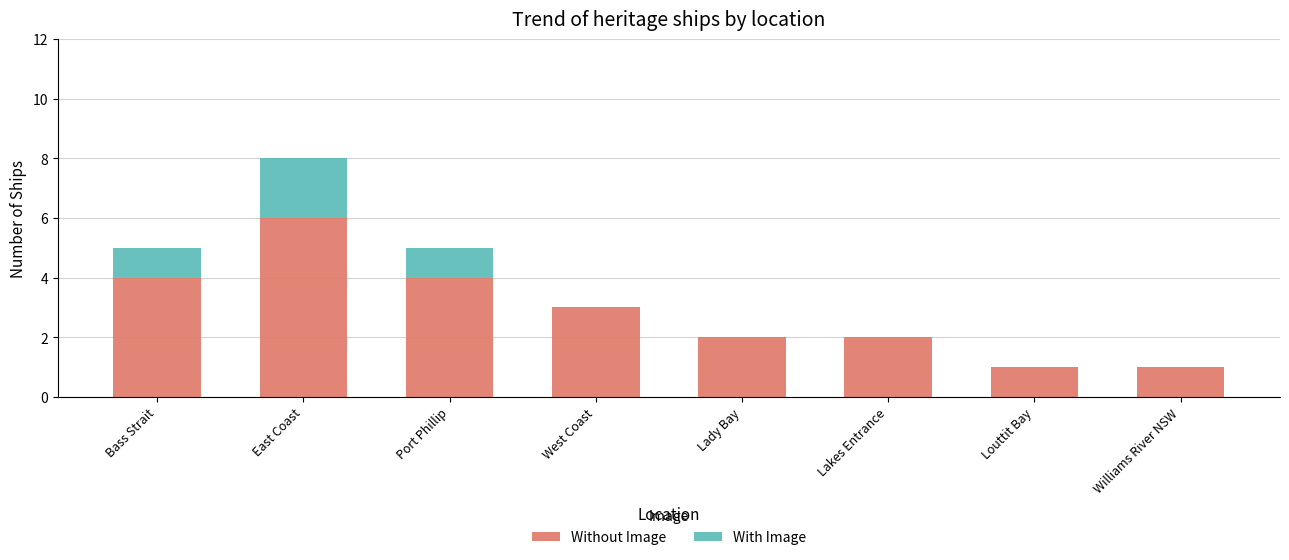

Are the bars horizontal?

No